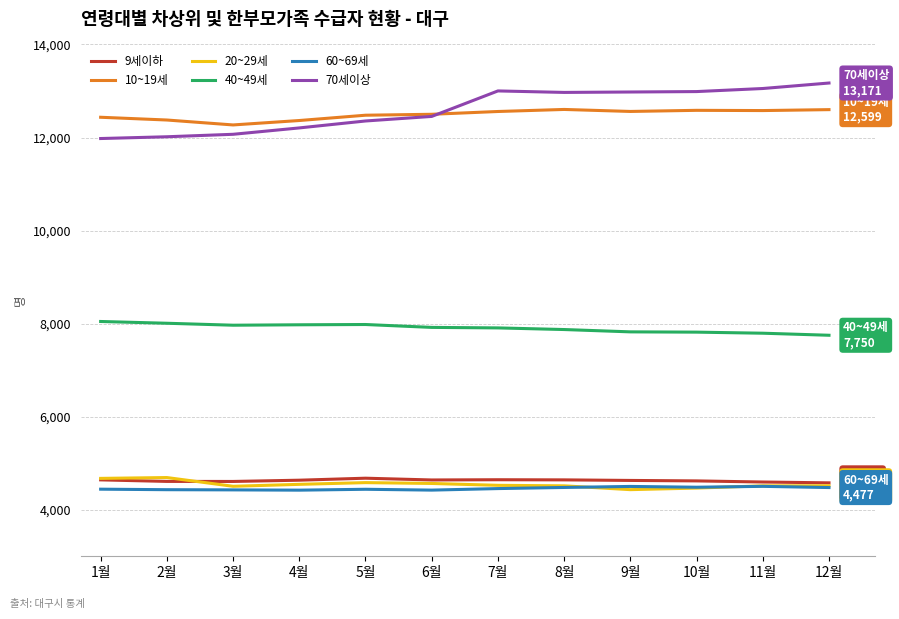

True or false: 10~19세 and 60~69세 cross at least once.

False